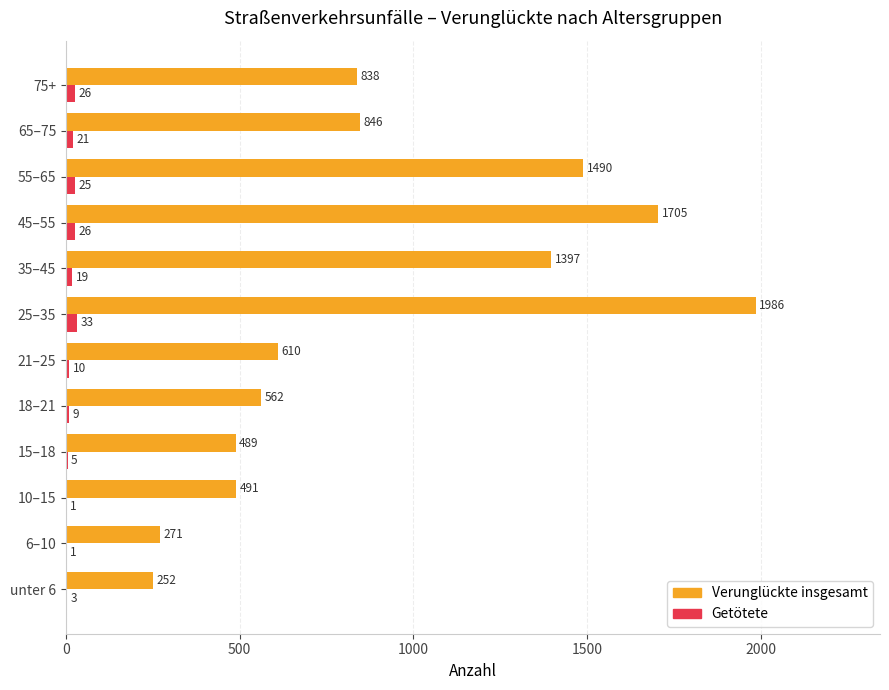

Which series has the largest total across all categories?

Verunglückte insgesamt